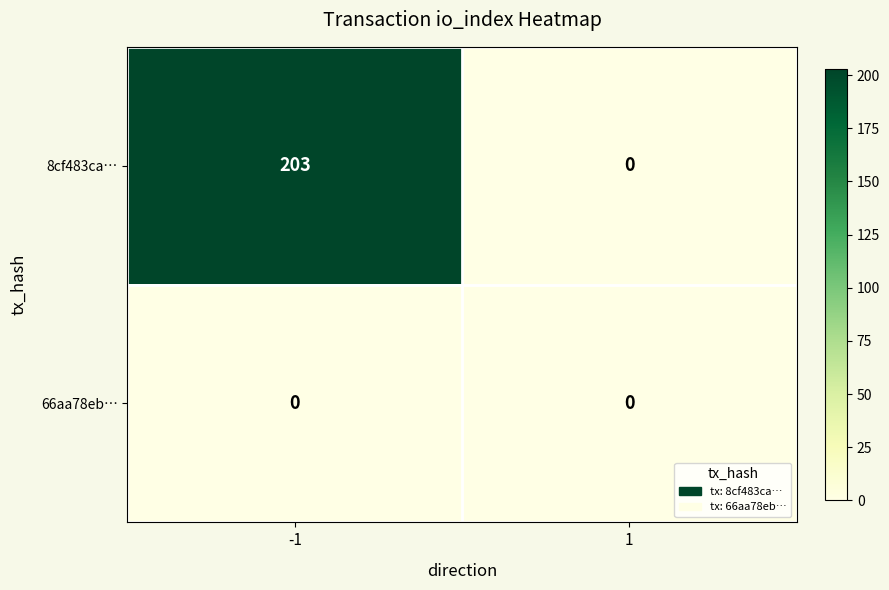

Rank the series by their maximum value, from lowest to highest.

66aa78eb…, 8cf483ca…